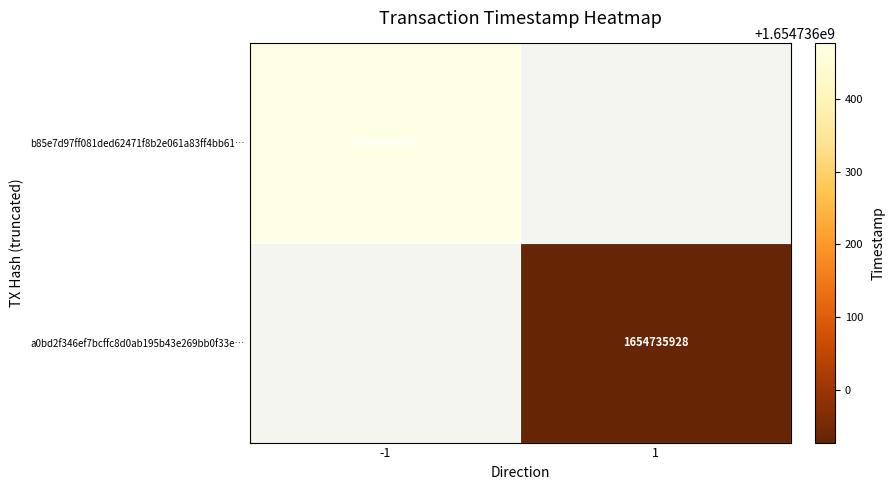

Which series has the largest range (max minus min)?

b85e7d97ff081ded62471f8b2e061a83ff4bb61